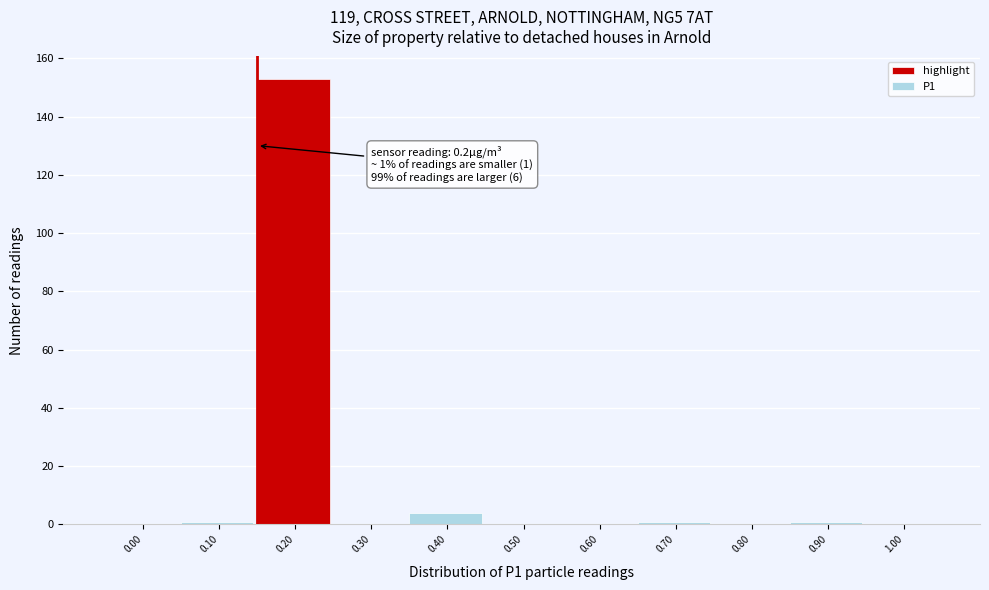

Reading left to right, transcribe all the data shown in this chart.

0.00=0	0.10=1	0.20=153	0.30=0	0.40=4	0.50=0	0.60=0	0.70=1	0.80=0	0.90=1	1.00=0